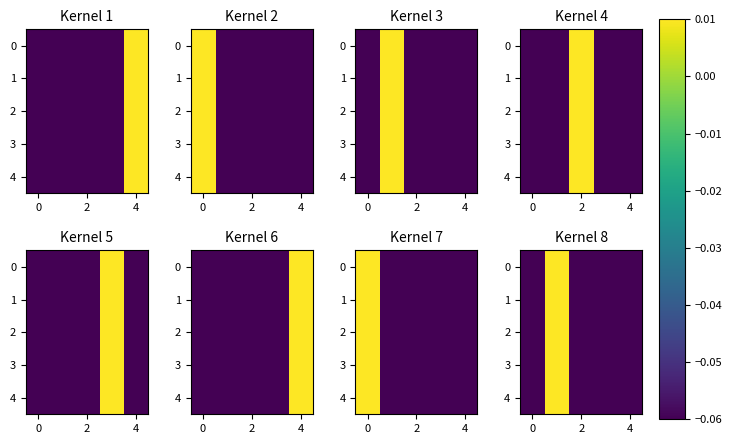

The value of 2 at 4 is -0.0. True or false?

False